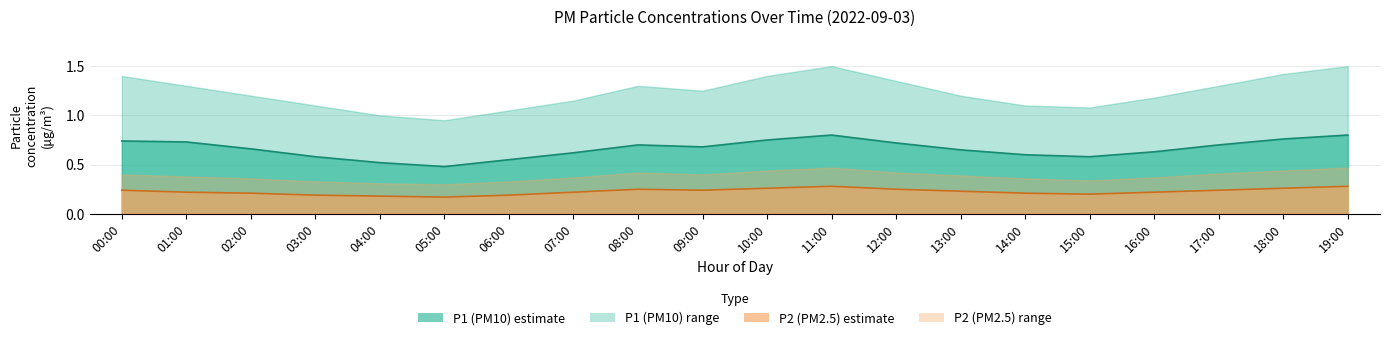

What position from the right is 04:00?

16